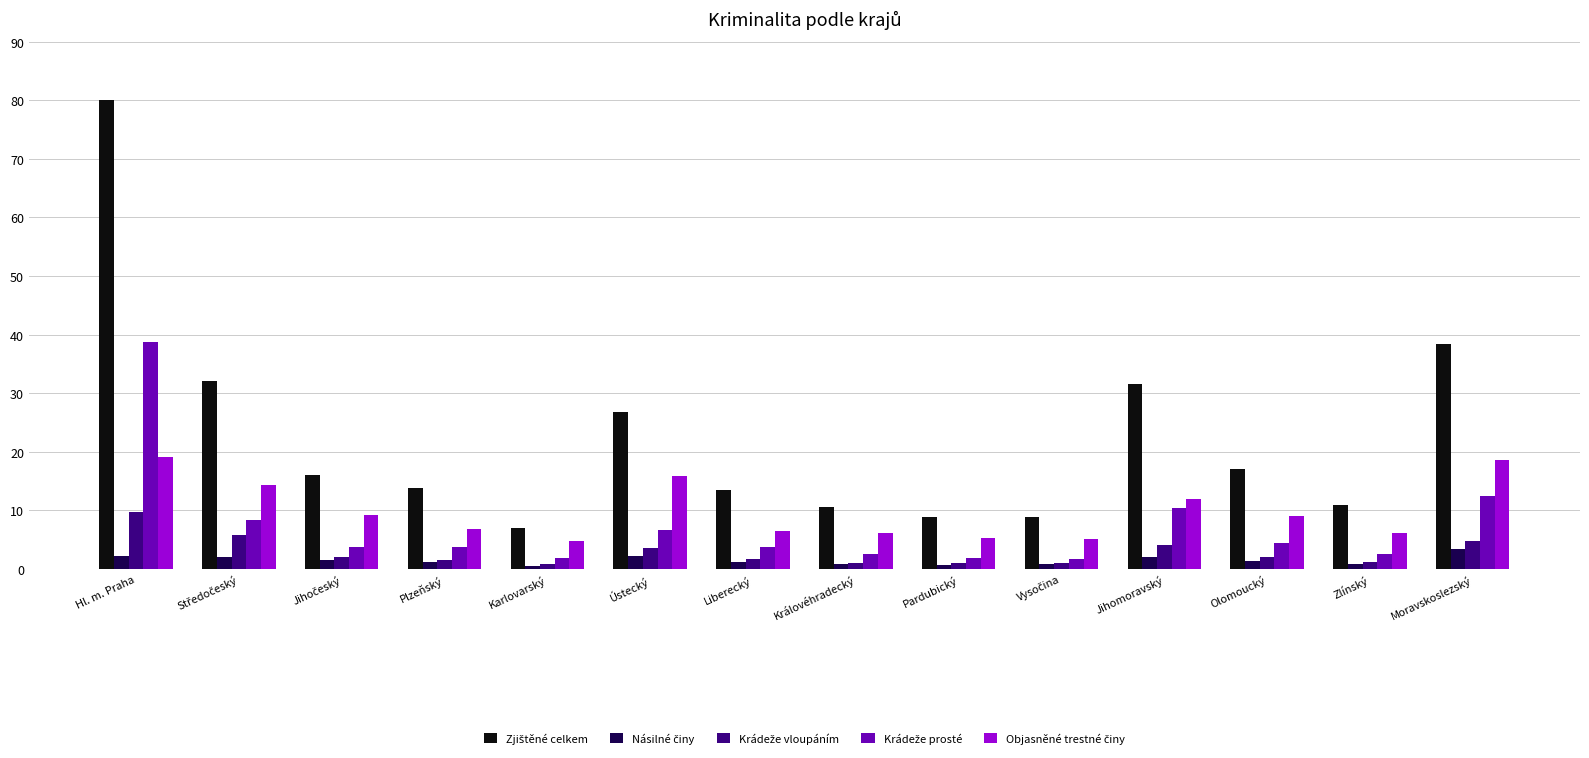

What position from the left is Zlínský?

13